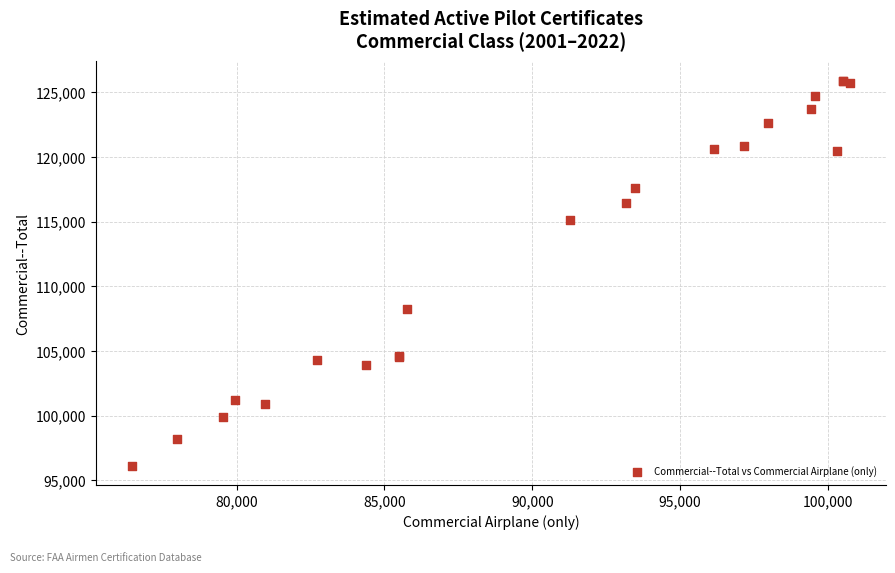

What Y value in the scatter plot is closest to 110990?

108206